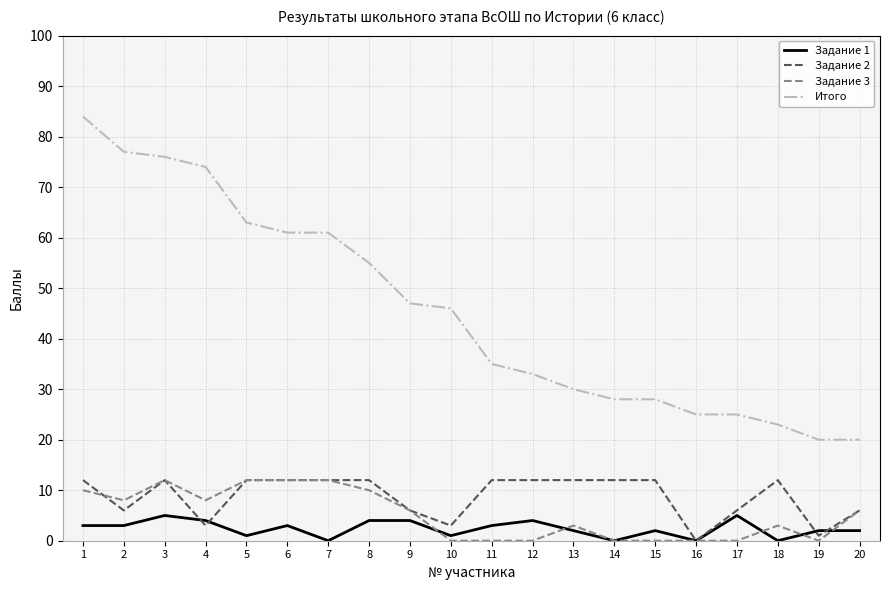

Reading right to left, extract all data points from this chart.

Задание 1: 20=2	19=2	18=0	17=5	16=0	15=2	14=0	13=2	12=4	11=3	10=1	9=4	8=4	7=0	6=3	5=1	4=4	3=5	2=3	1=3
Задание 2: 20=6	19=1	18=12	17=6	16=0	15=12	14=12	13=12	12=12	11=12	10=3	9=6	8=12	7=12	6=12	5=12	4=3	3=12	2=6	1=12
Задание 3: 20=6	19=0	18=3	17=0	16=0	15=0	14=0	13=3	12=0	11=0	10=0	9=6	8=10	7=12	6=12	5=12	4=8	3=12	2=8	1=10
Итого: 20=20	19=20	18=23	17=25	16=25	15=28	14=28	13=30	12=33	11=35	10=46	9=47	8=55	7=61	6=61	5=63	4=74	3=76	2=77	1=84